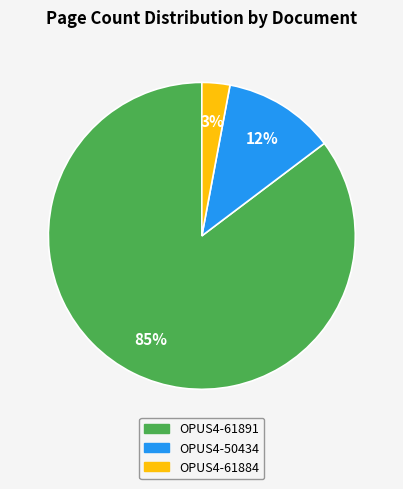

Does OPUS4-61891 account for over 50% of the chart?

Yes